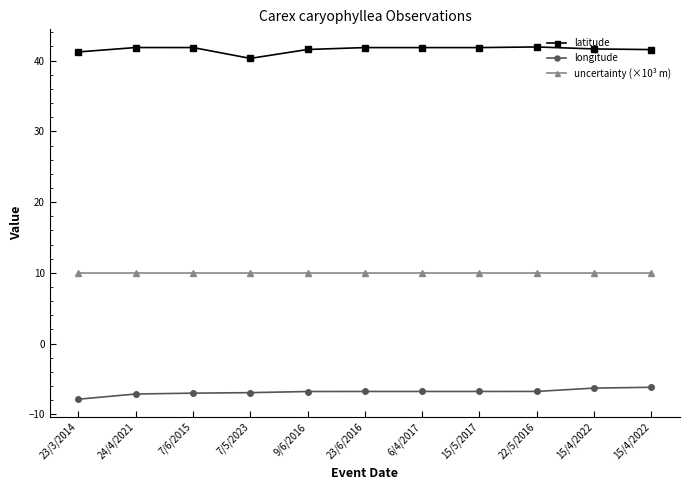

Which series has the largest total across all categories?

latitude